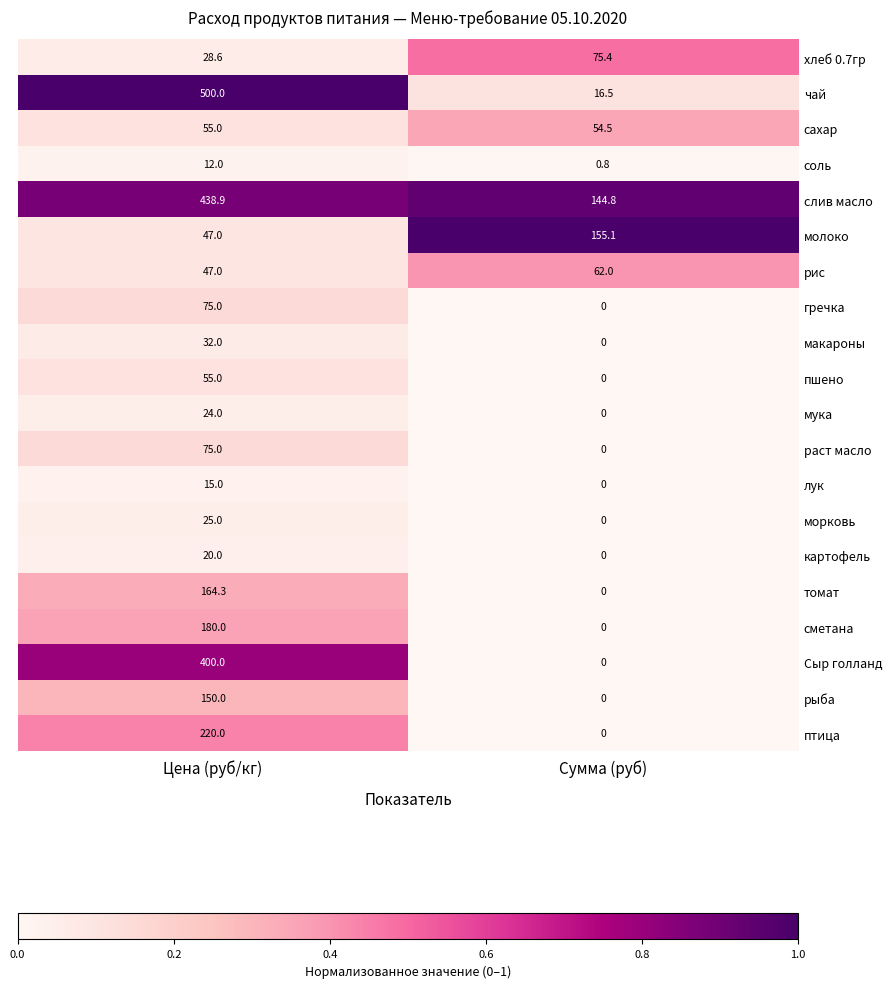

Where does the хлеб 0.7гр series first go above 75?

Сумма (руб)